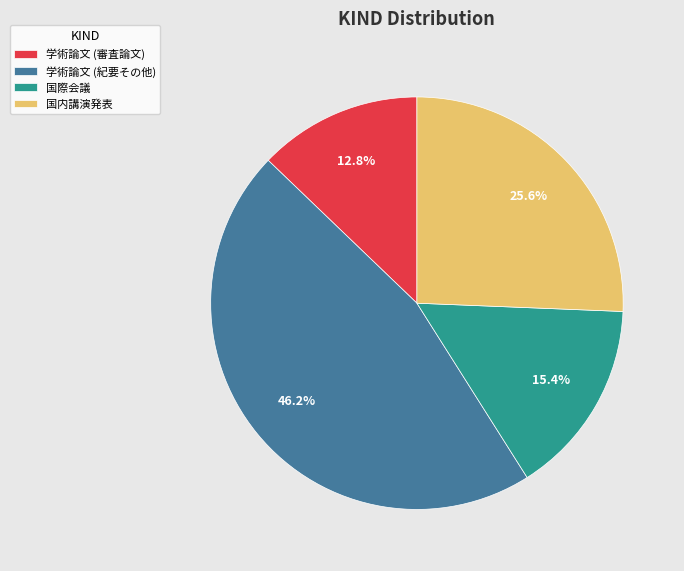

Does 学術論文 (紀要その他) represent more than half of the total?

No